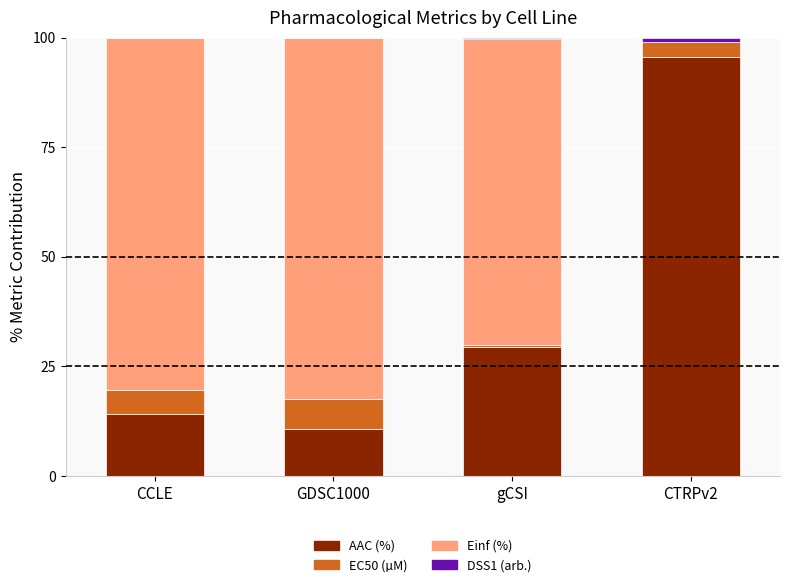

Where is AAC (%) nearest to the value 53?

gCSI